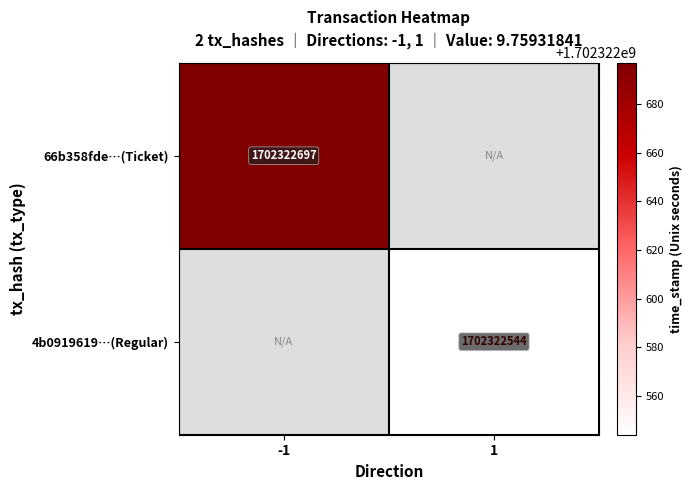

Is the value of 66b358fde…(Ticket) at -1 greater than the value of 4b0919619…(Regular) at 1?

Yes